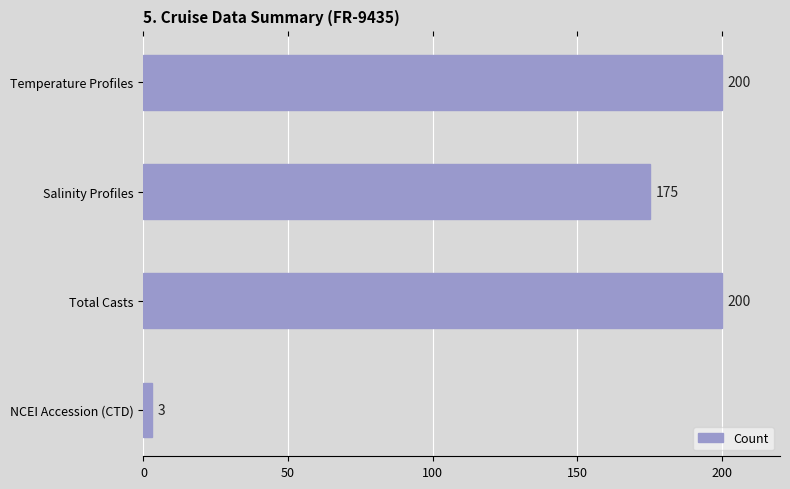

Are the bars horizontal?

Yes